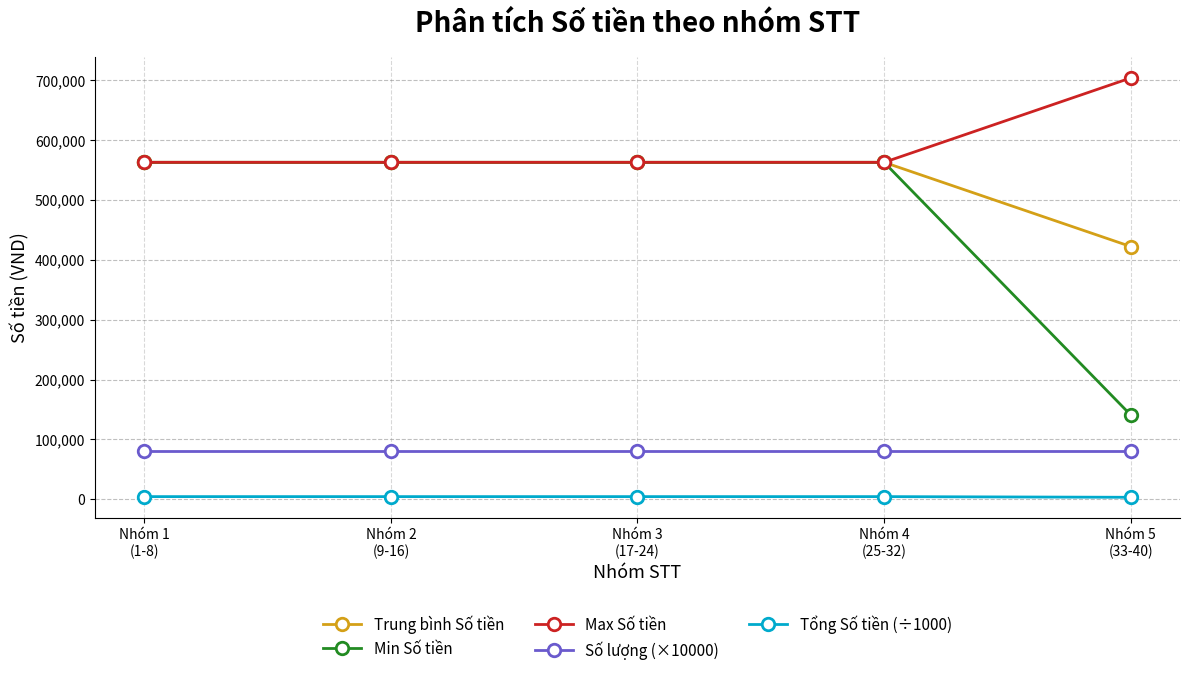

What is the value of the Min Số tiền point at the 1st from the left?

563220.0